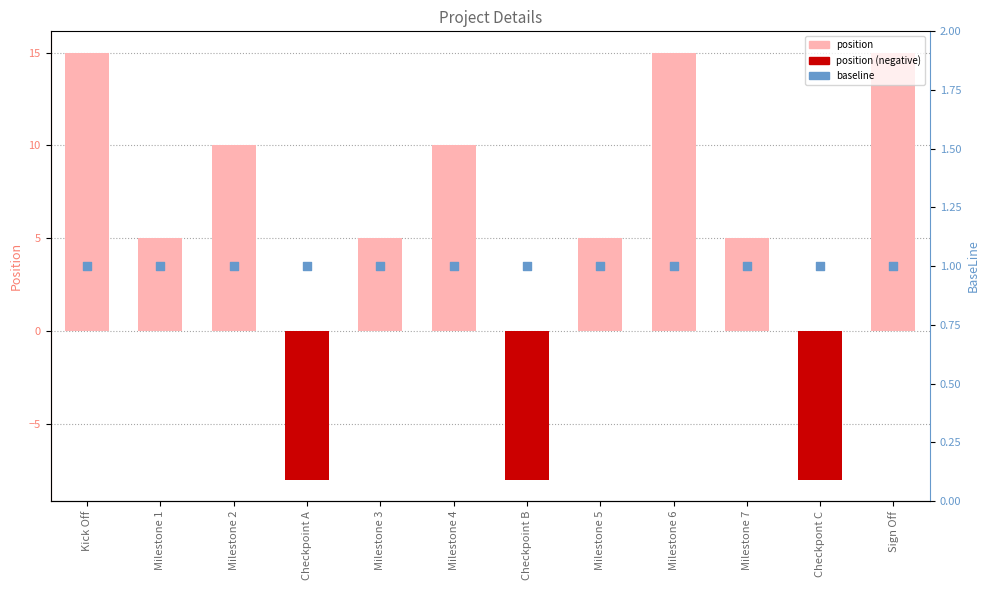

At which category is the sum across all series the highest?

Kick Off